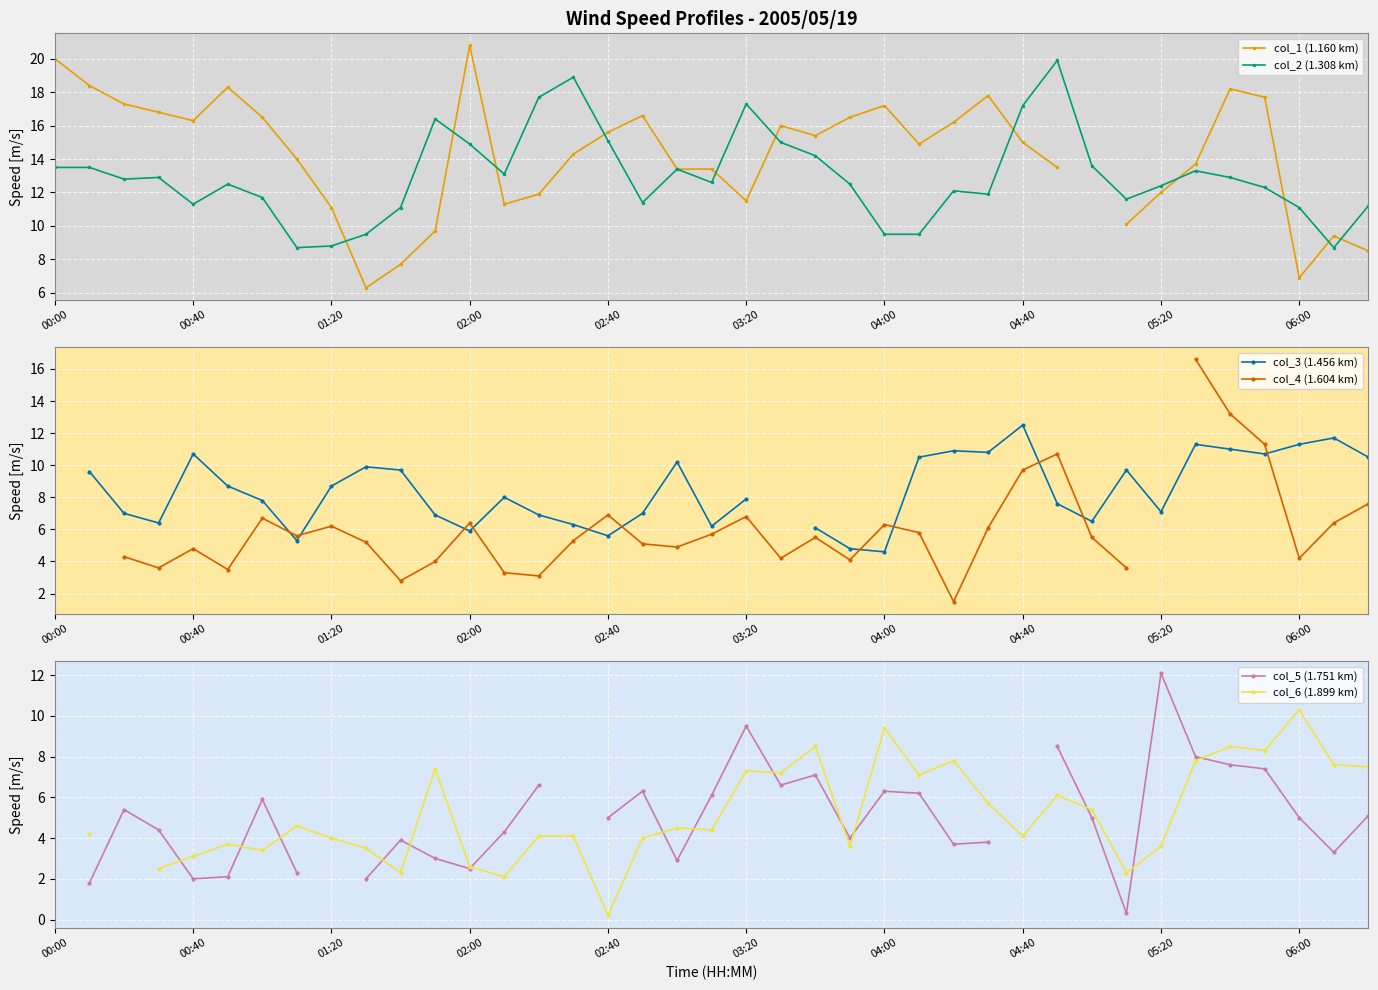

The value of col_2 (1.308 km) at 02:40 is 23.1. True or false?

False